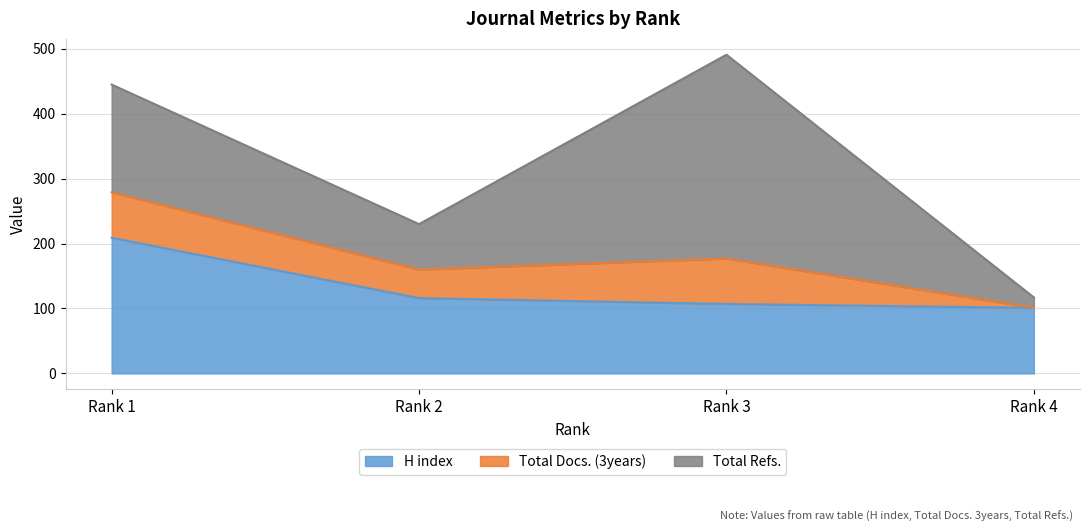

After their last crossing, which series has the higher values: H index or Total Refs.?

H index